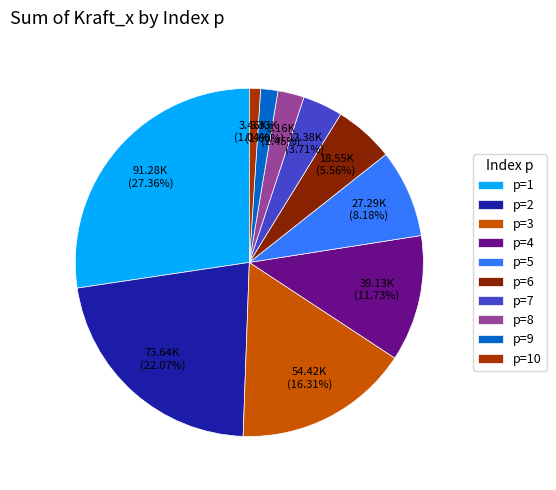

Count the number of slices in the pie.

10